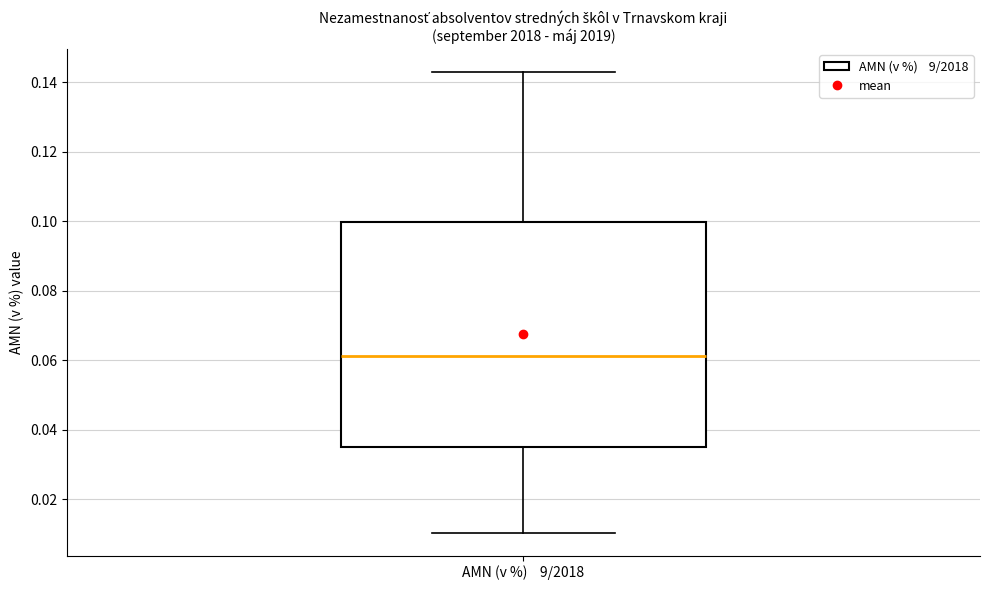

Read this box plot against the y-axis: the position of the median line, the range covered by the box, and the ends of both whiskers. The values are not printed on the chart, so give them approximately, as read against the axis.

median 0.062, box 0.034 to 0.100, whiskers 0.010 to 0.142